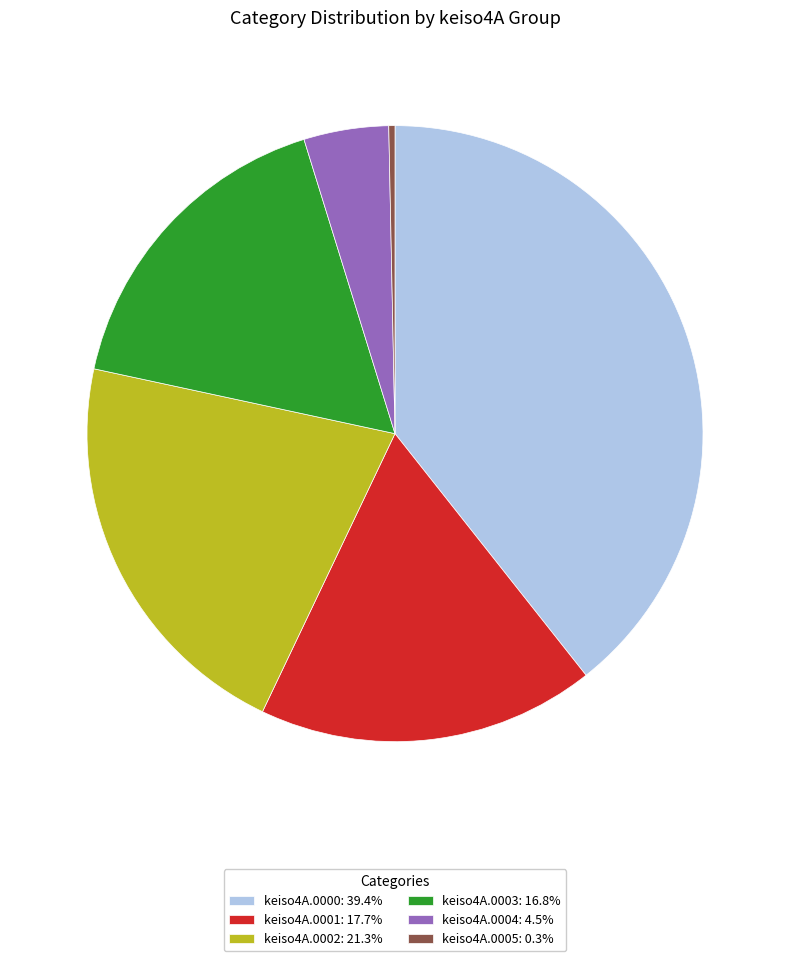

Is there any slice that represents more than half of the pie?

No